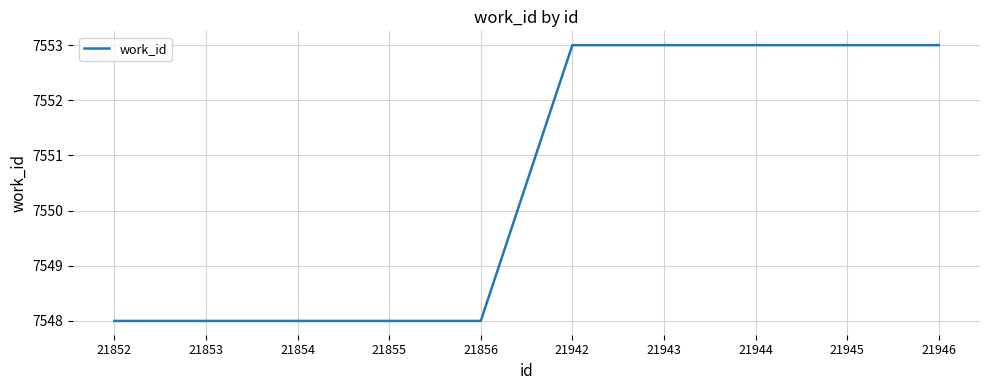

Reading left to right, list all the values displayed in this chart.

7548	7548	7548	7548	7548	7553	7553	7553	7553	7553